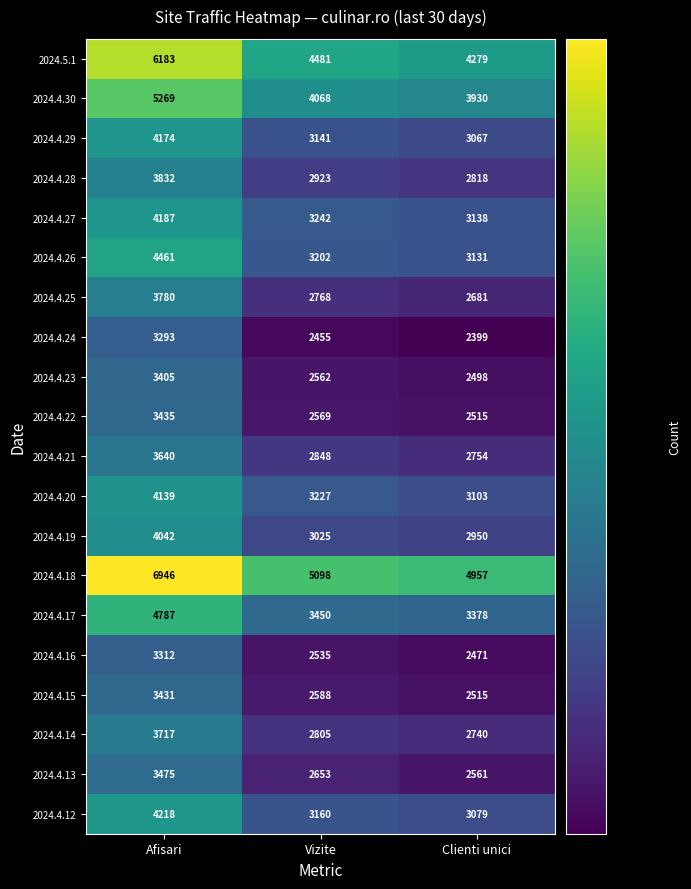

How many series are shown in this chart?

20